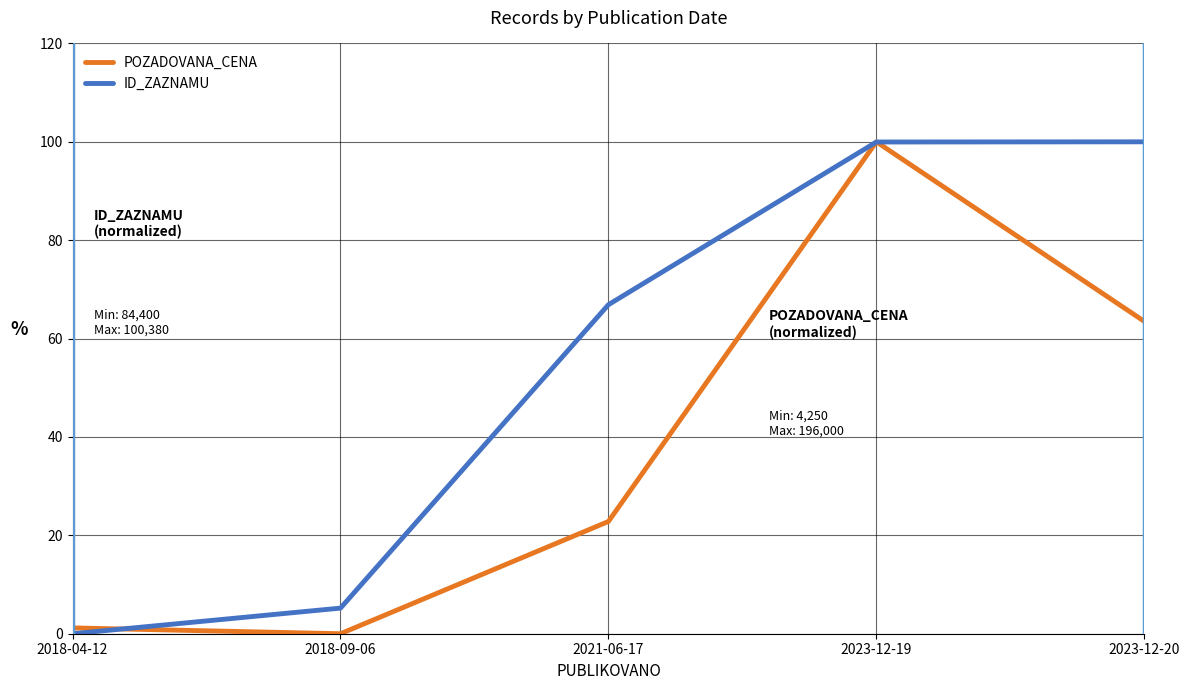

Is the value of POZADOVANA_CENA at 2018-09-06 greater than the value of ID_ZAZNAMU at 2023-12-19?

No